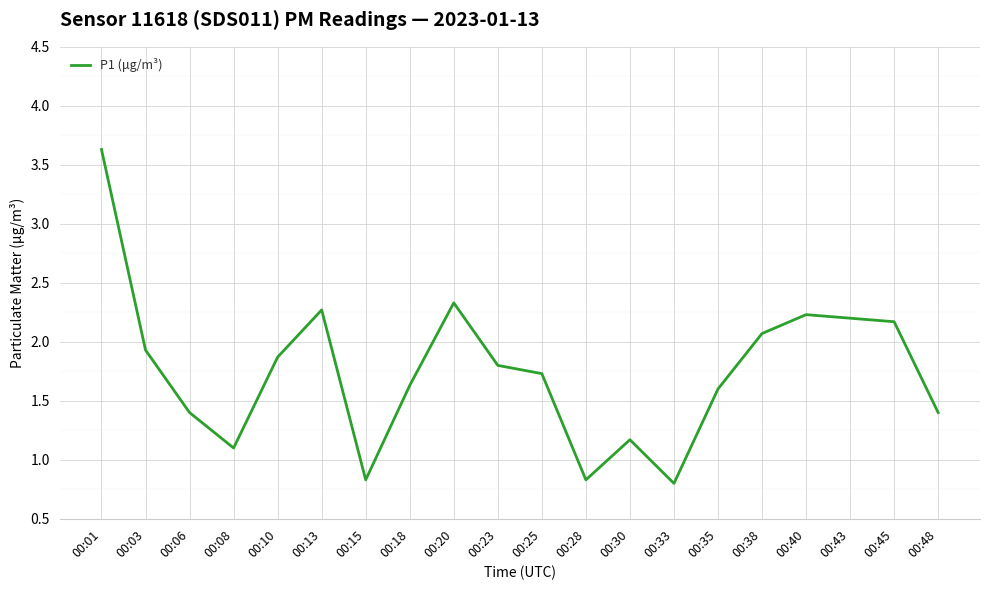

How many values are below 1?

3